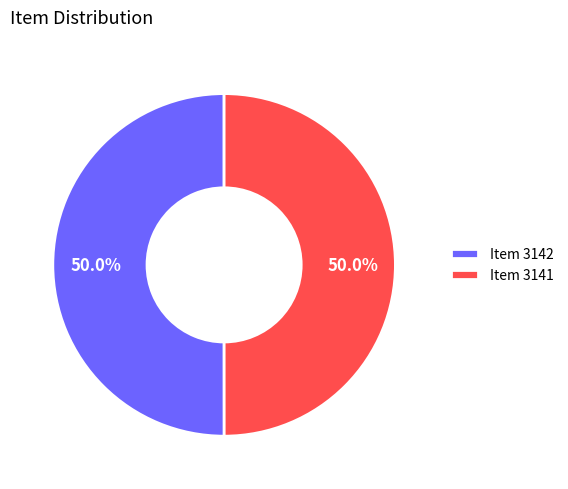

What is the ratio of the value at Item 3141 to the value at Item 3142?

1.0